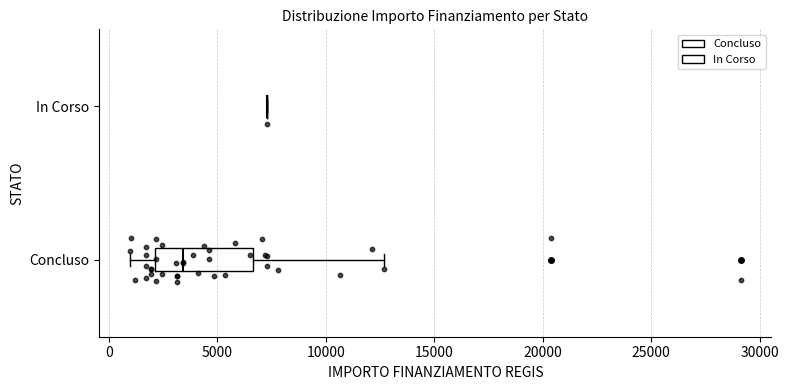

Reading bottom to top, transcribe this box plot: for each box, give where its median line is, the range the box spans, and where its two whiskers end, as read against the x-axis. The values are not printed on the chart, so give them approximately, as read against the axis.

Concluso: median 3500, box 2000 to 6500, whiskers 1000 to 12500
In Corso: box collapsed to a line at 7500, whiskers 7500 to 7500